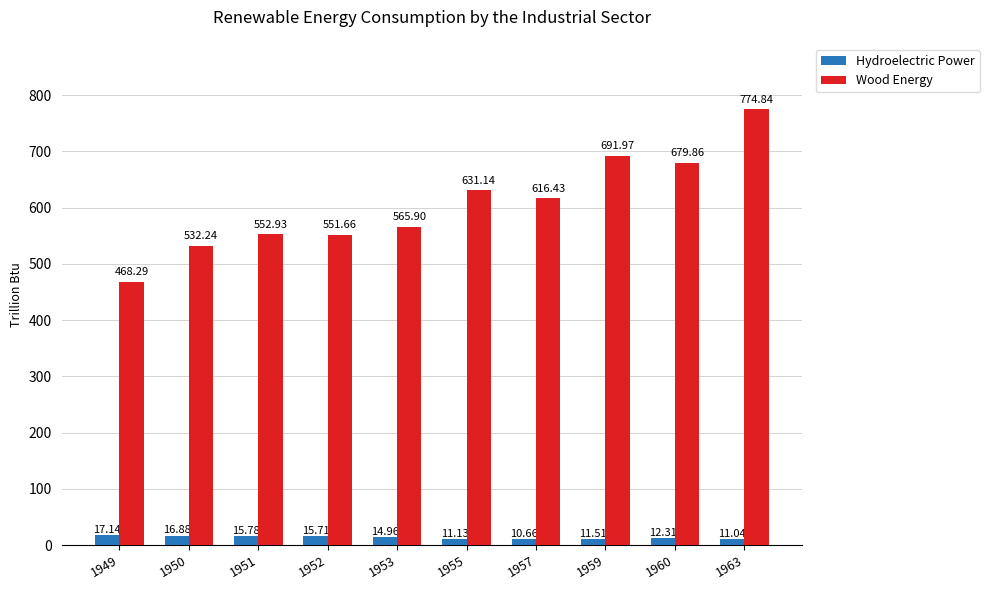

What is the average value of the Wood Energy series?

606.5